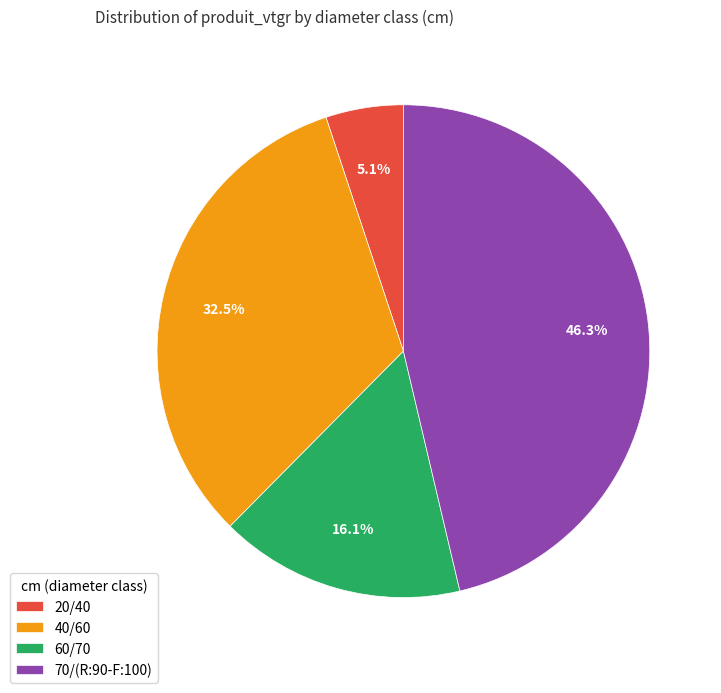

Does 60/70 represent more than half of the total?

No